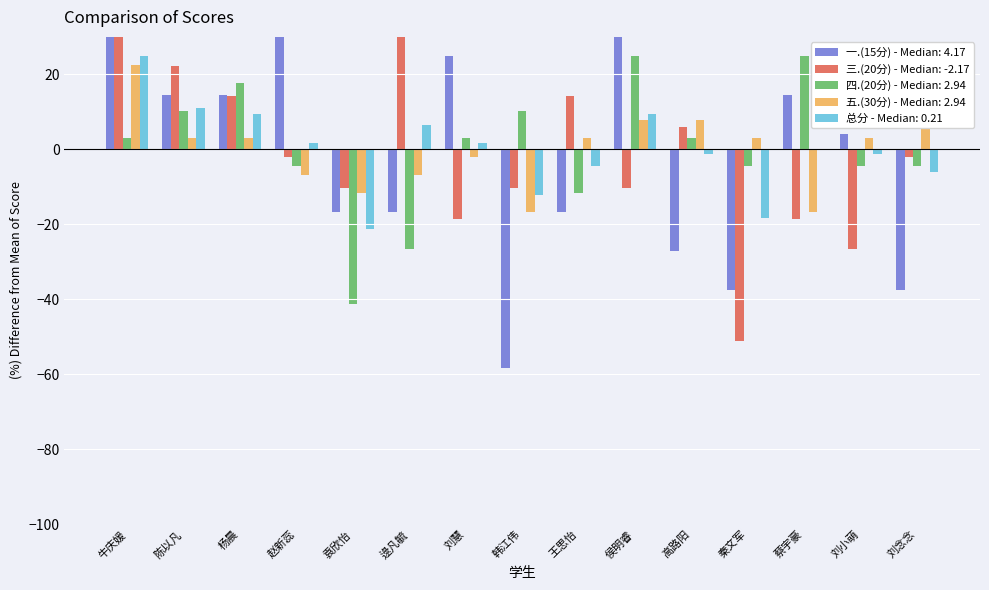

What is the total value across all series at 袁欣怡?

-101.3